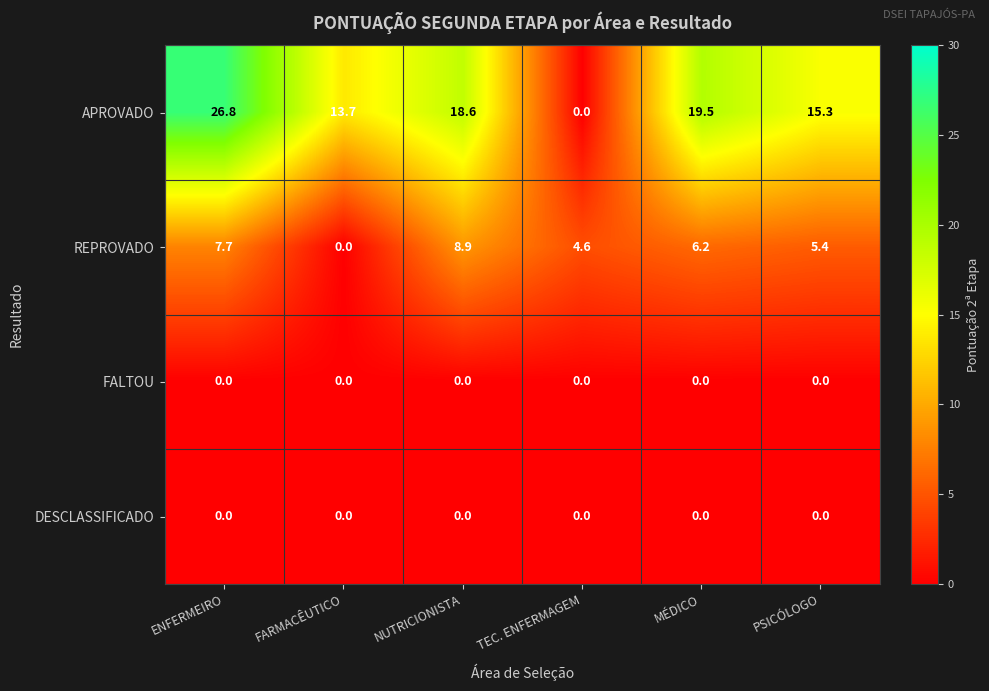

At how many categories does at least one series exceed 11?

5